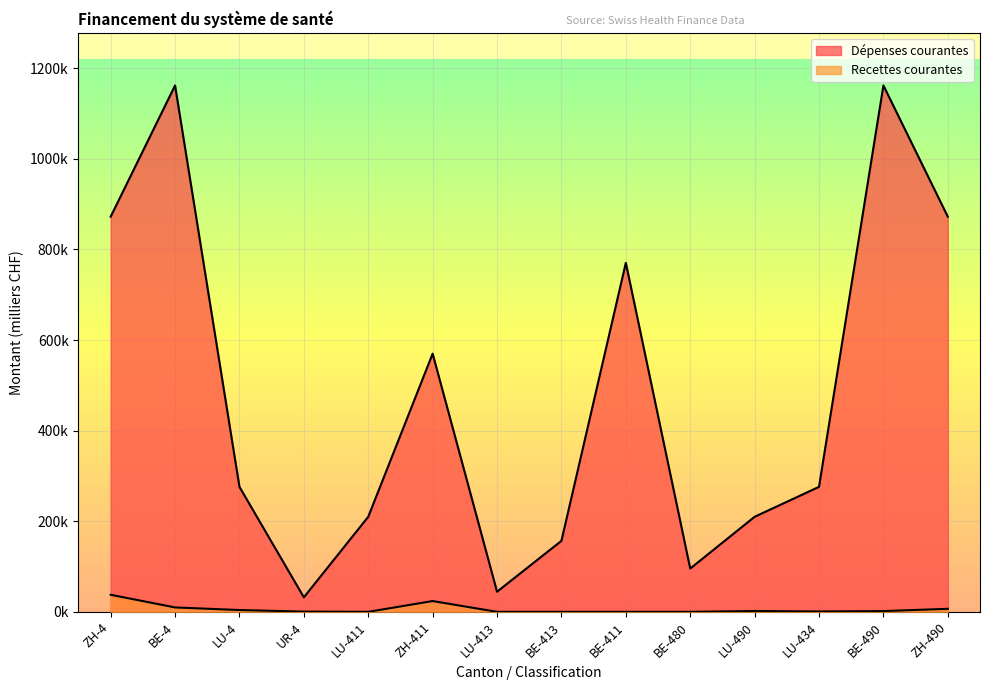

True or false: Dépenses courantes and Recettes courantes cross at least once.

False